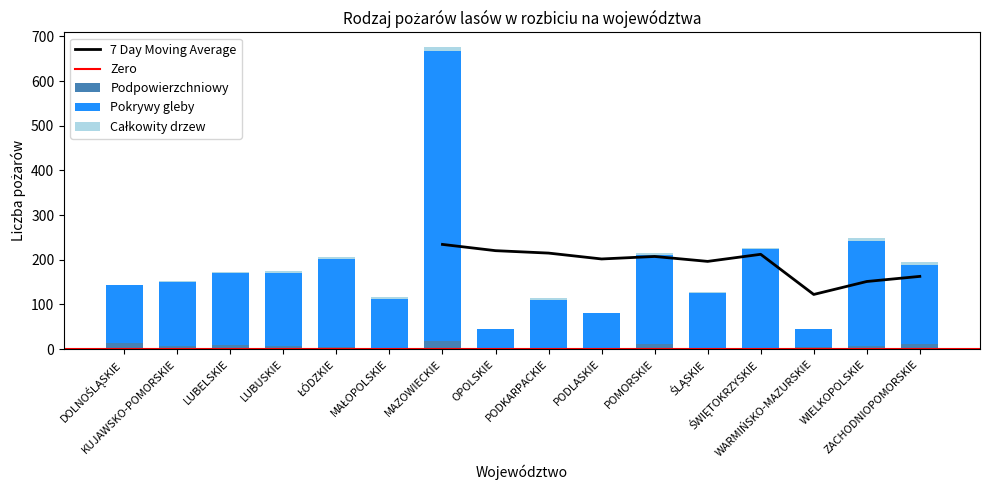

True or false: Całkowity drzew has a value of 2 at ŁÓDZKIE.

False